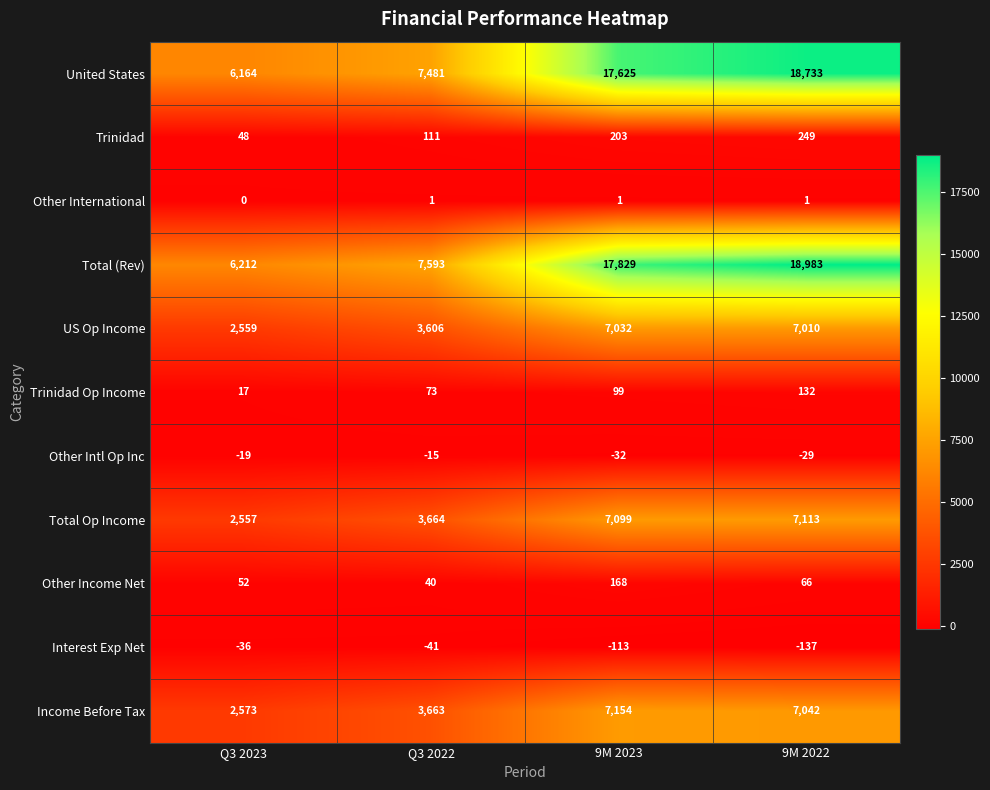

Which series has the largest total across all categories?

Total (Rev)